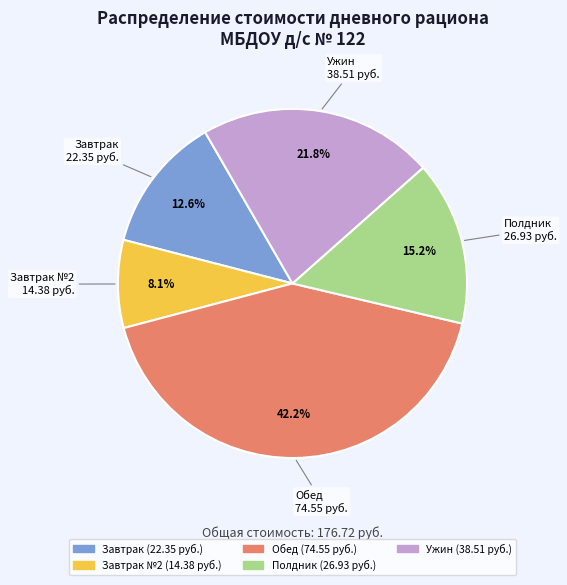

Does any single category account for the majority?

No